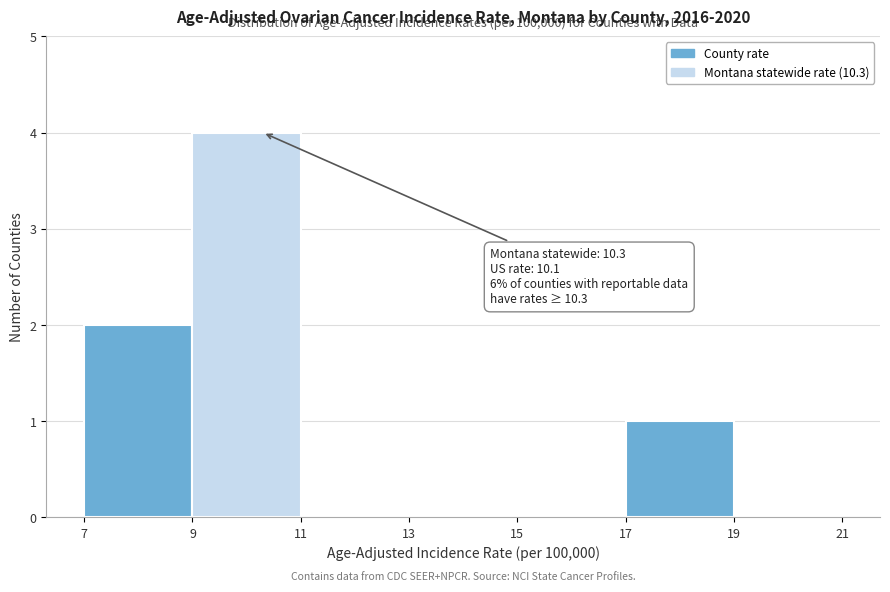

Which range on the x-axis has the tallest bar?

9 to 11